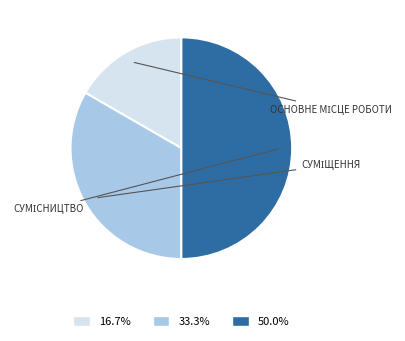

Count the number of slices in the pie.

3